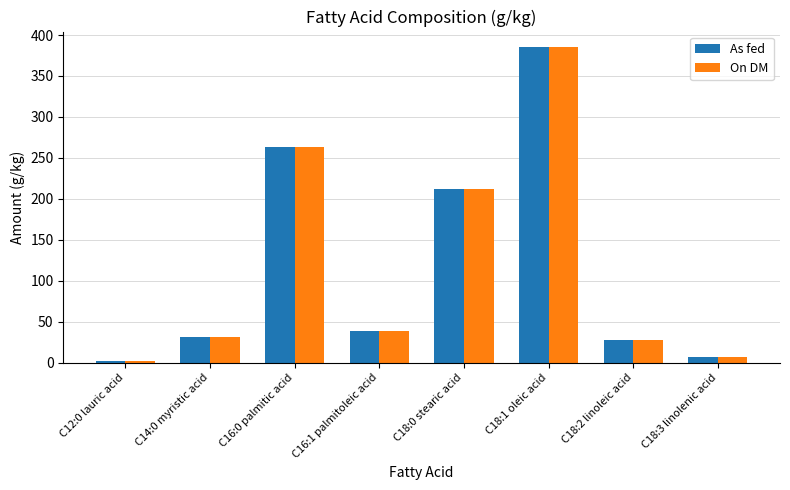

What is the approximate value of On DM at C18:2 linoleic acid?

27.6